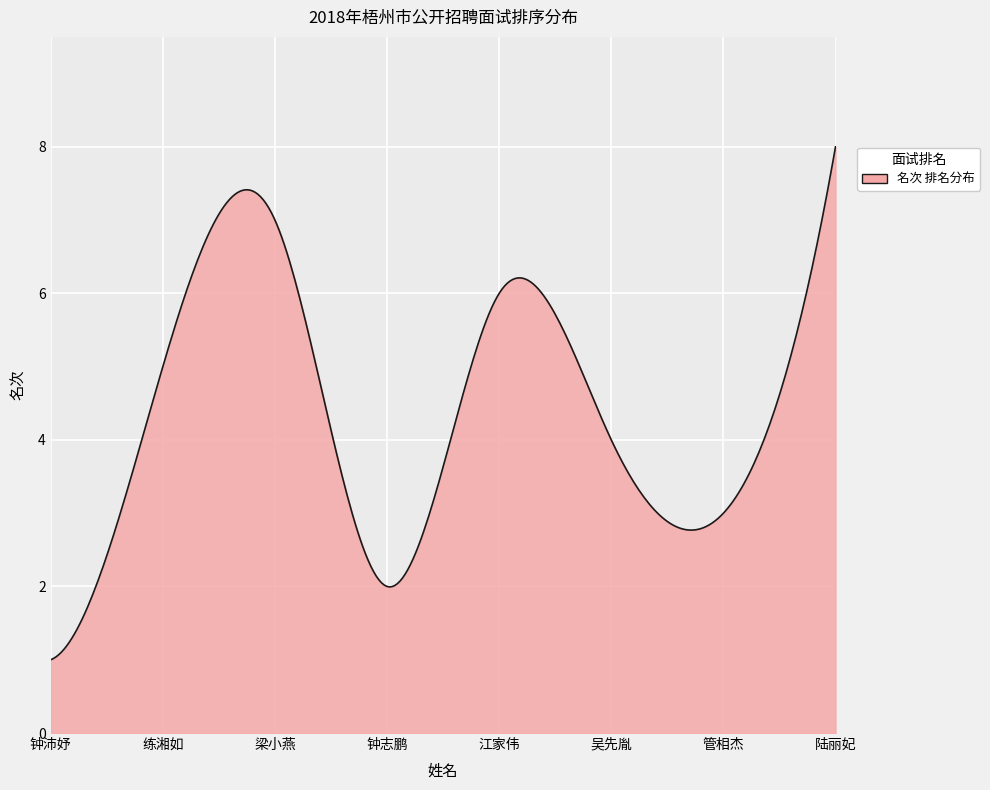

What is the minimum value shown in the chart?

1.0